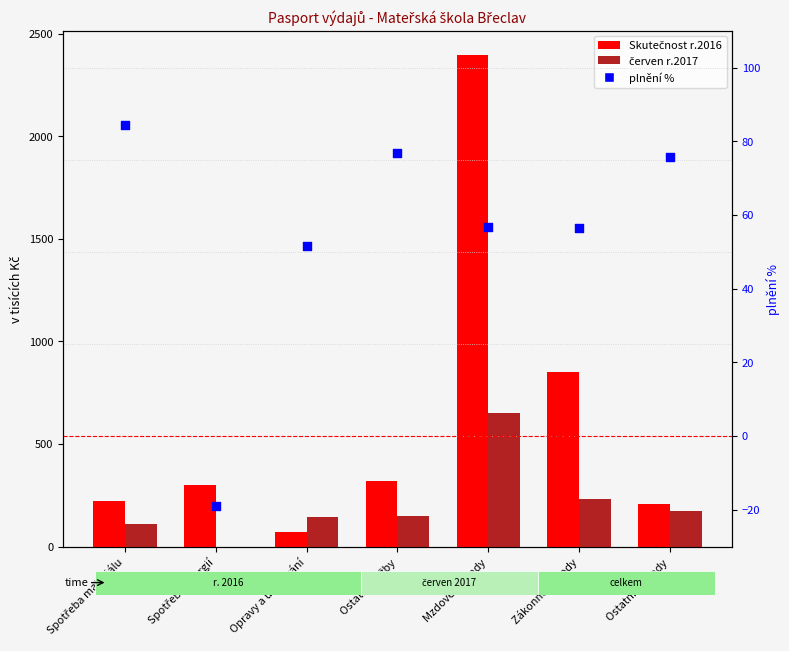

At how many categories does at least one series exceed 557?

2